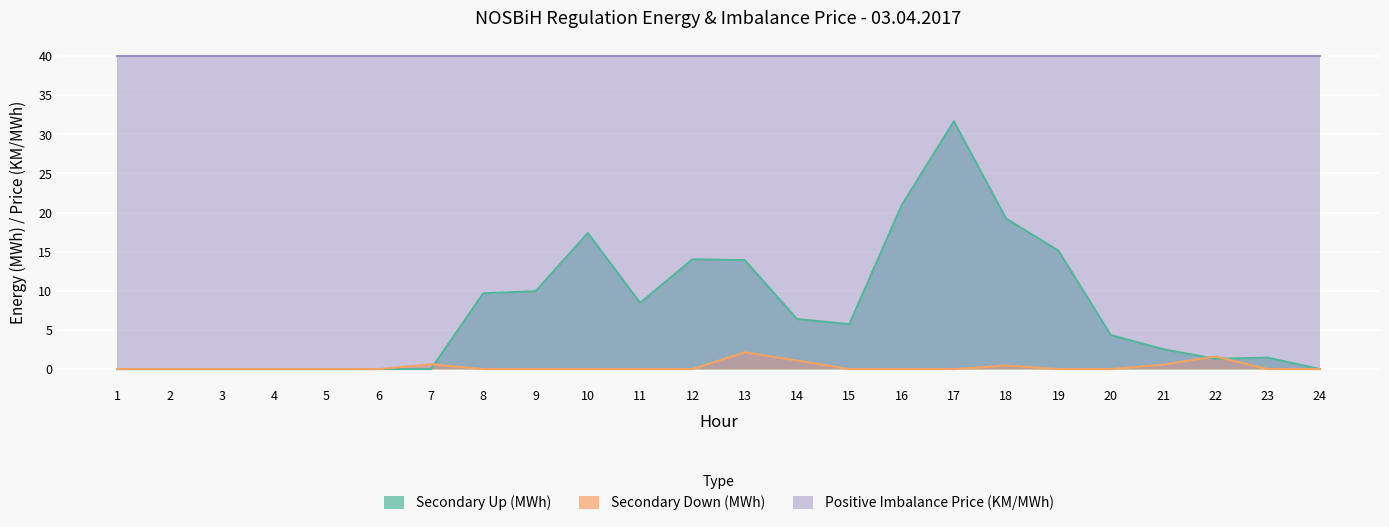

What is the sum of the Secondary Down (MWh) values at 13 and 7?

2.8